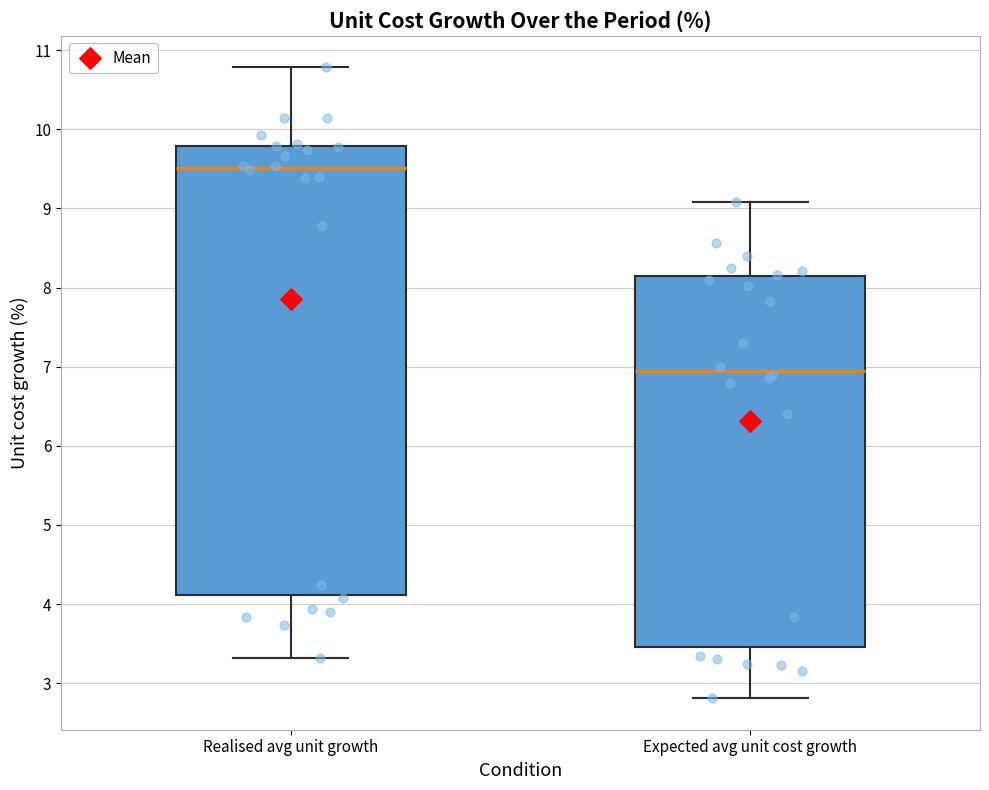

Reading left to right, transcribe this box plot: for each box, give where its median line is, the range the box spans, and where its two whiskers end, as read against the y-axis. The values are not printed on the chart, so give them approximately, as read against the axis.

Realised avg unit growth: median 9.5, box 4.1 to 9.8, whiskers 3.3 to 10.8
Expected avg unit cost growth: median 6.9, box 3.5 to 8.1, whiskers 2.8 to 9.1